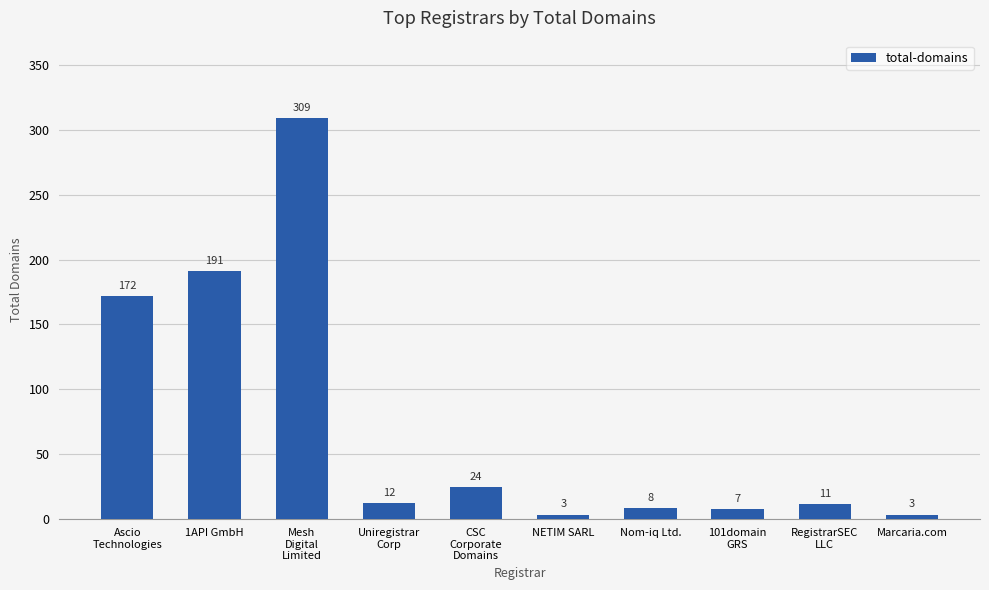

Is it true that the value at 1API GmbH is 289?

False